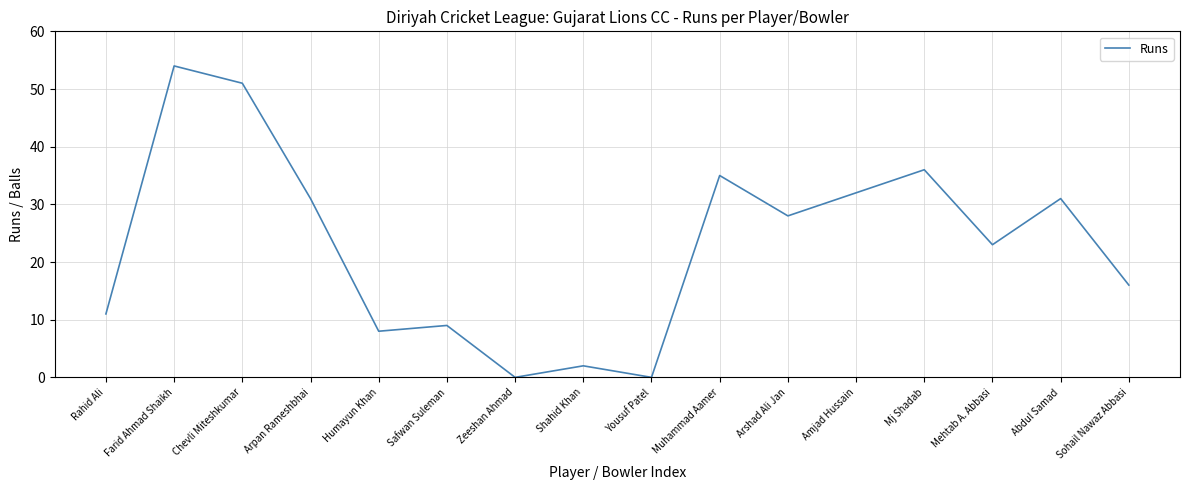

Between Shahid Khan and Chevli Miteshkumar, which is larger?

Chevli Miteshkumar